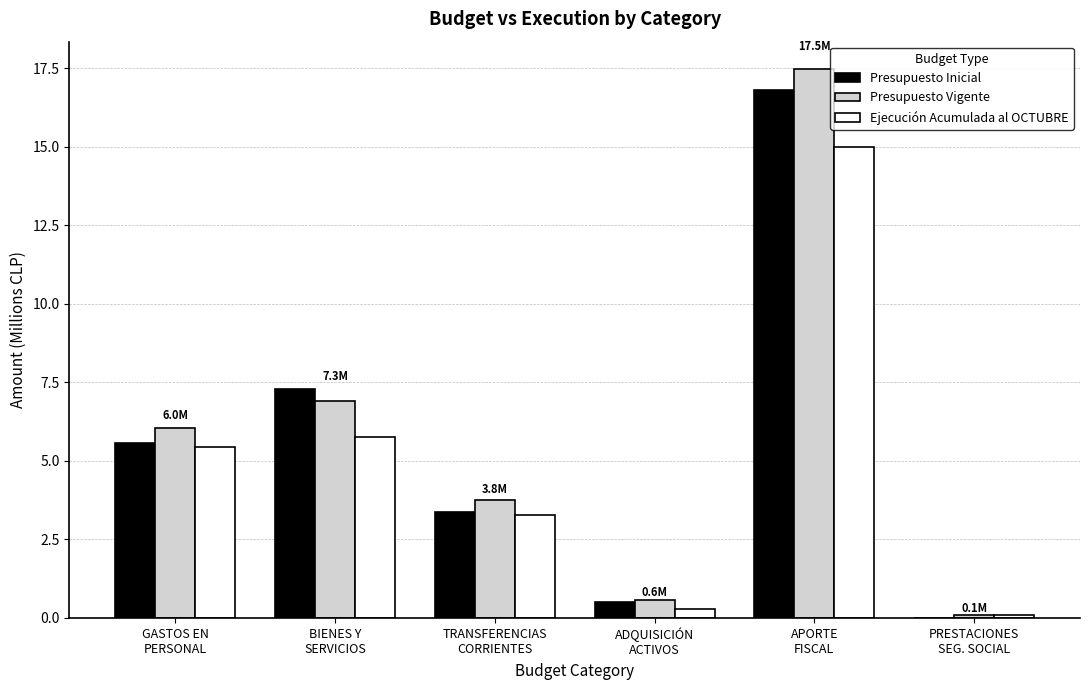

What is the highest value of the Presupuesto Inicial series?

16.8